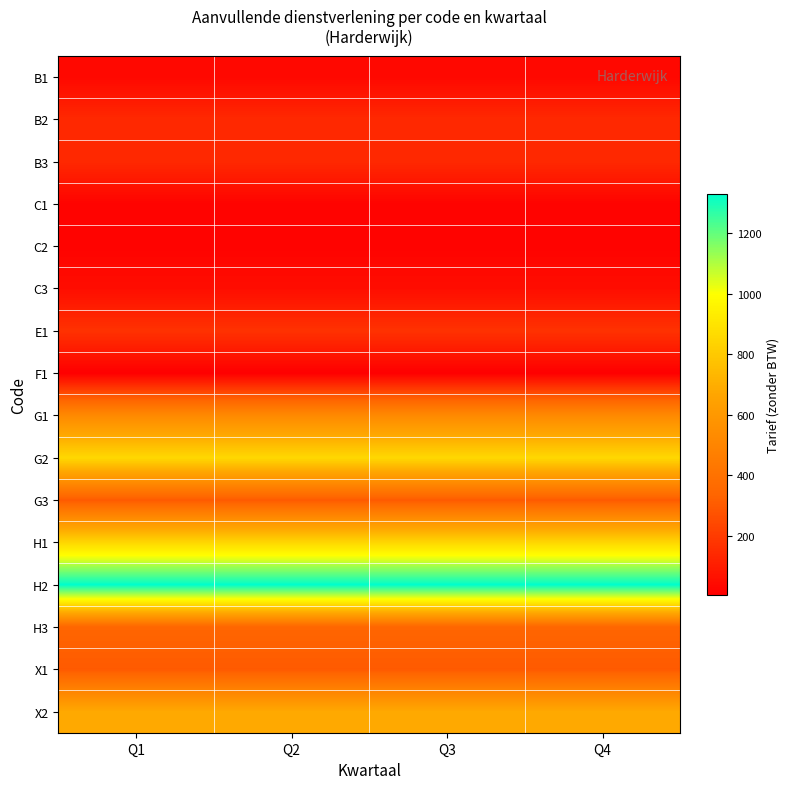

Between Q3 and Q1, which is larger?

Q3